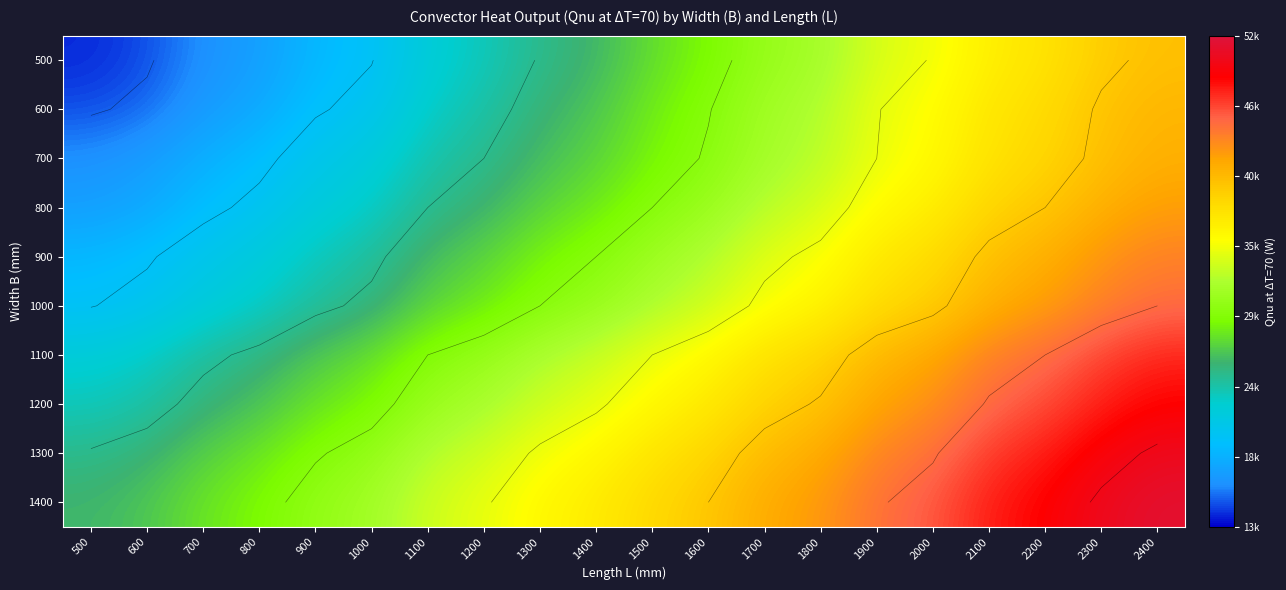

What is the difference between the 1100 values at 1600 and 1900?

4800.0